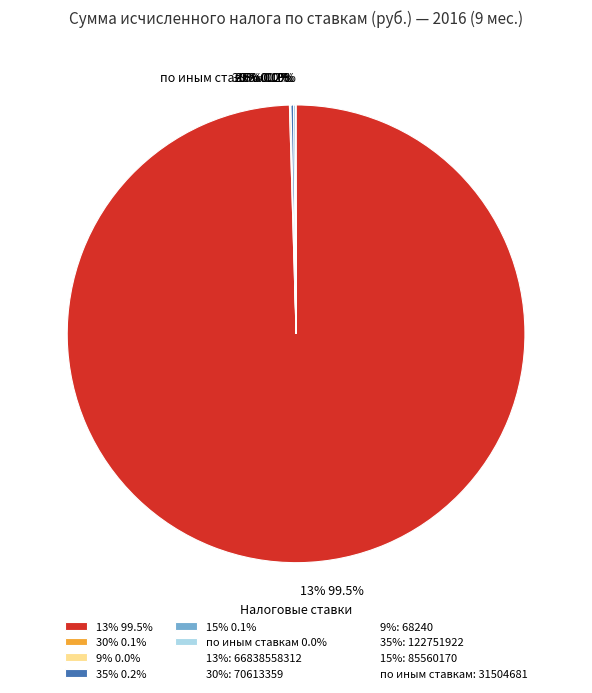

What is the majority slice?

13%